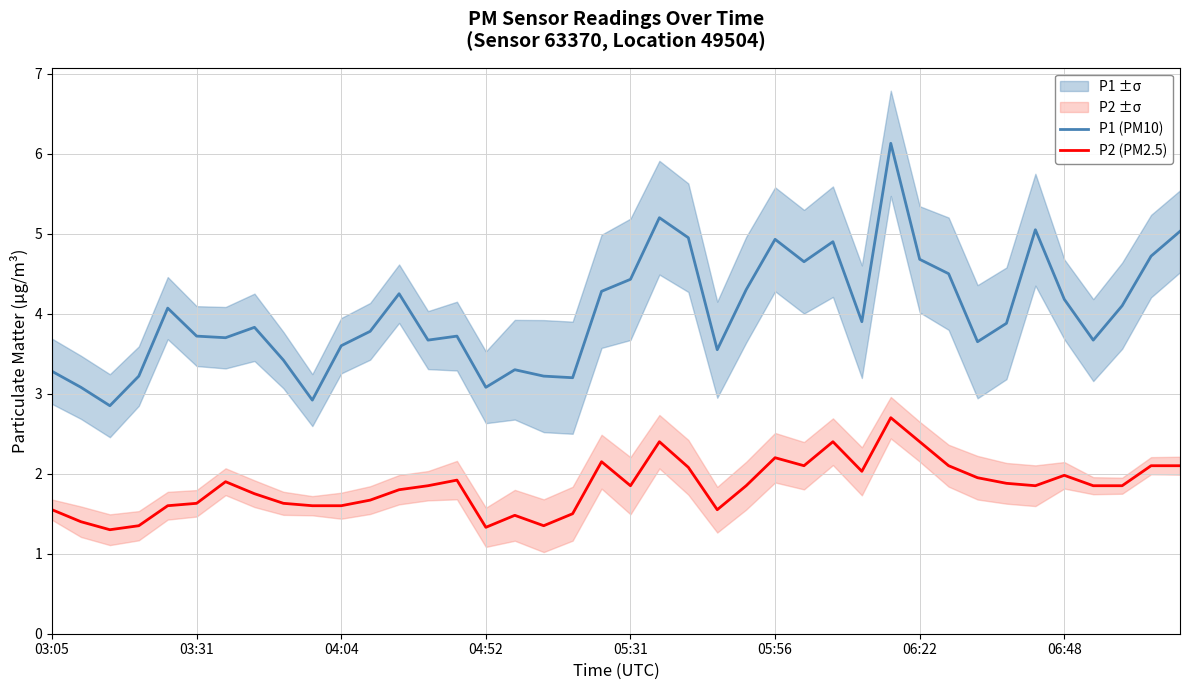

True or false: P2 (PM2.5) has more than 1 interior local peaks.

True